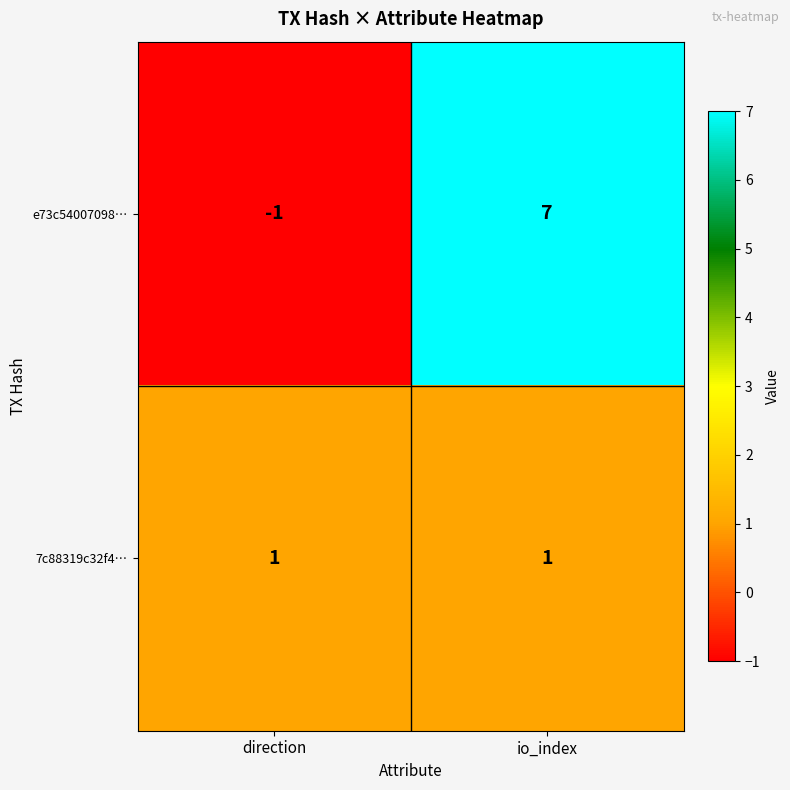

Reading left to right, list all the values displayed in this chart.

e73c54007098…: direction=-1	io_index=7
7c88319c32f4…: direction=1	io_index=1